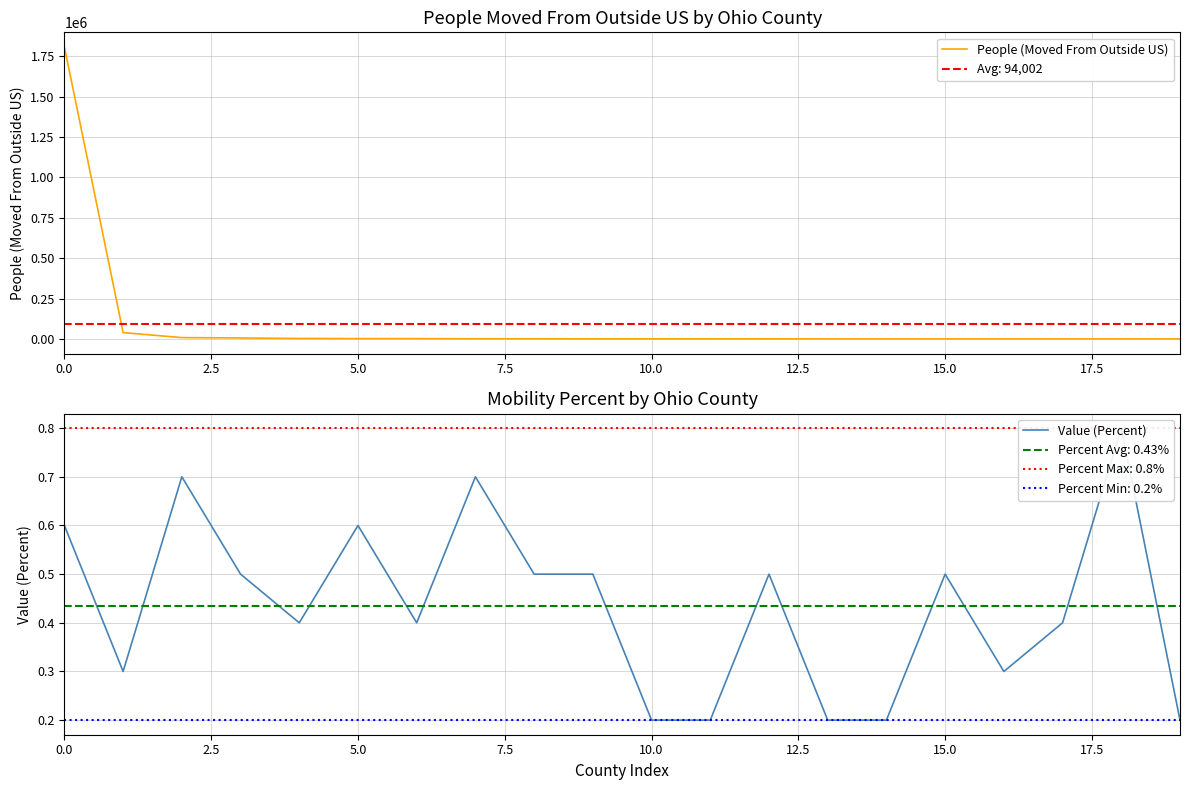

Reading left to right, what are all the values shown in this chart?

People (Moved From Outside US): 1808191.0	39460.0	8456.0	6129.0	3262.0	2312.0	2195.0	1219.0	1112.0	986.0	962.0	930.0	796.0	658.0	646.0	612.0	568.0	567.0	531.0	453.0
Value (Percent): 0.6	0.3	0.7	0.5	0.4	0.6	0.4	0.7	0.5	0.5	0.2	0.2	0.5	0.2	0.2	0.5	0.3	0.4	0.8	0.2